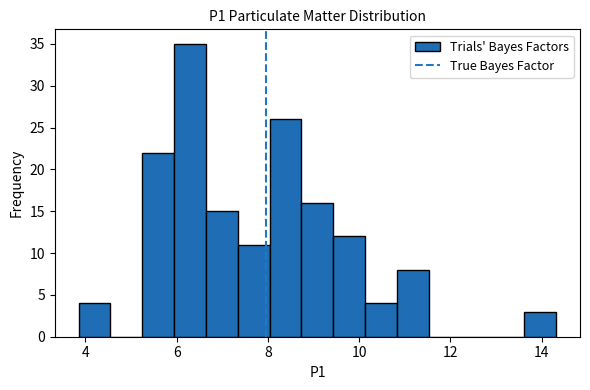

Around what value on the x-axis is the tallest bar? Give the approximate position of its centre, as read against the axis.

6.2